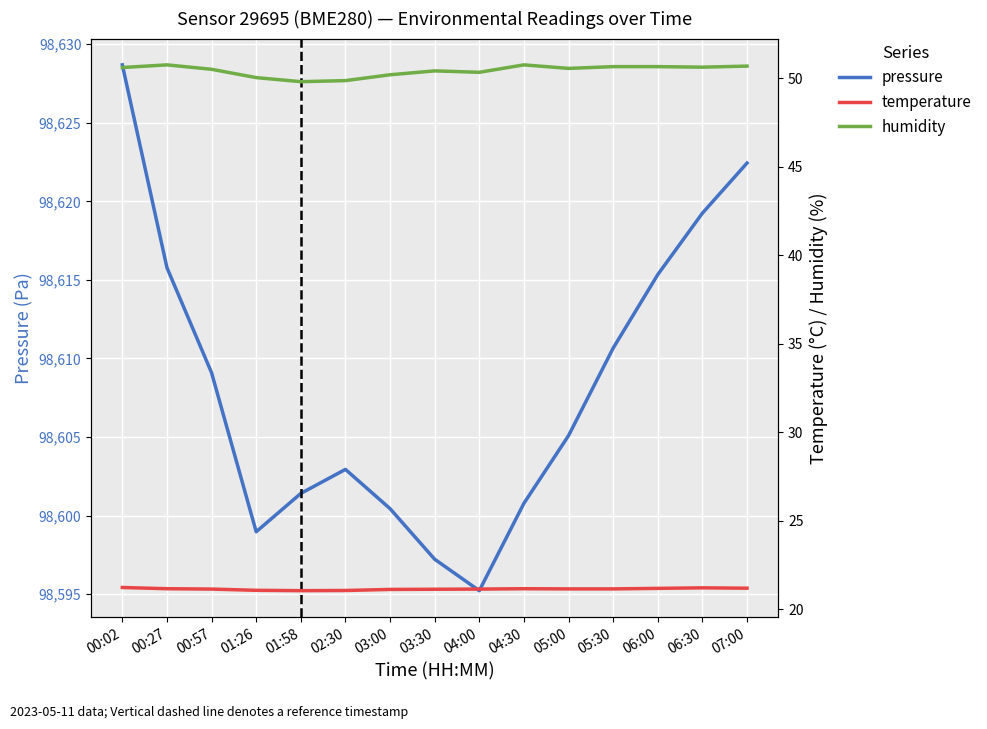

Is the value of temperature at 06:00 greater than the value of humidity at 03:30?

No